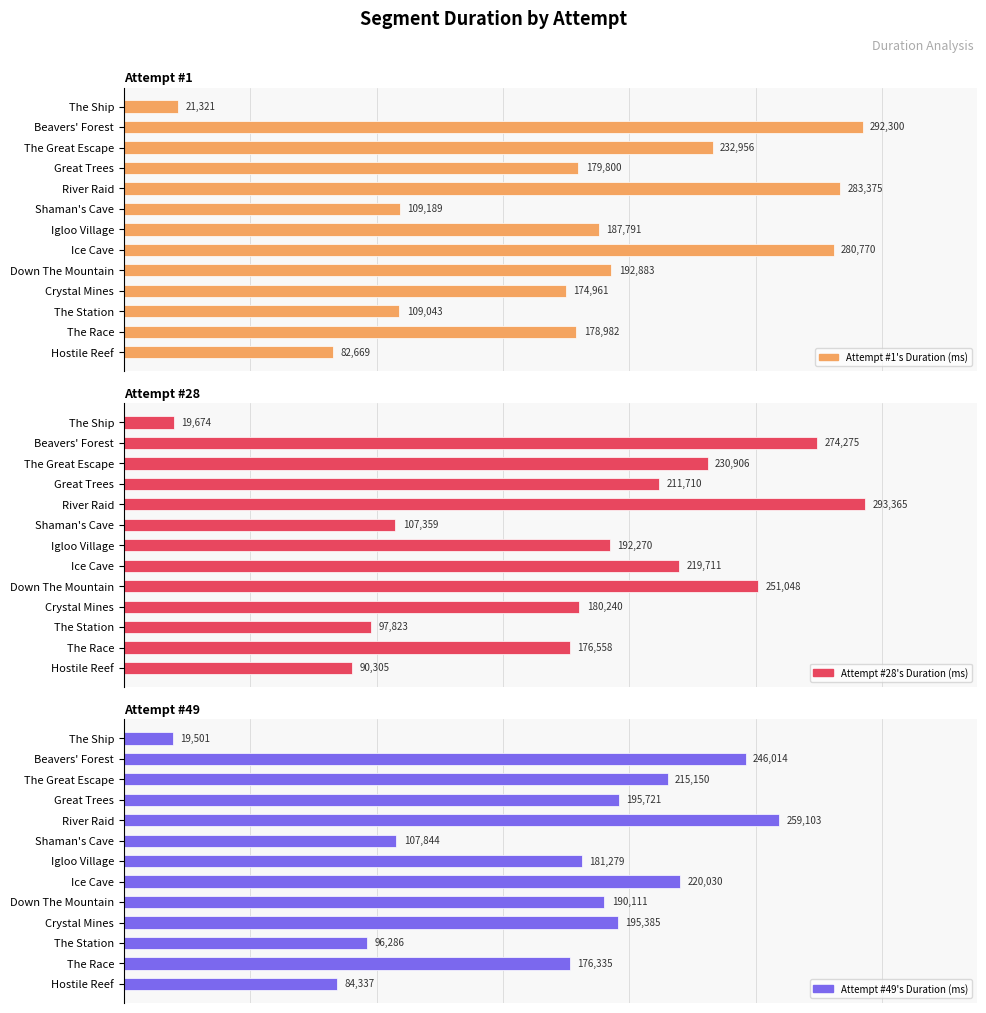

Reading right to left, what are all the values shown in this chart?

Attempt #1's Duration (ms): 82669	178982	109043	174961	192883	280770	187791	109189	283375	179800	232956	292300	21321
Attempt #28's Duration (ms): 90305	176558	97823	180240	251048	219711	192270	107359	293365	211710	230906	274275	19674
Attempt #49's Duration (ms): 84337	176335	96286	195385	190111	220030	181279	107844	259103	195721	215150	246014	19501